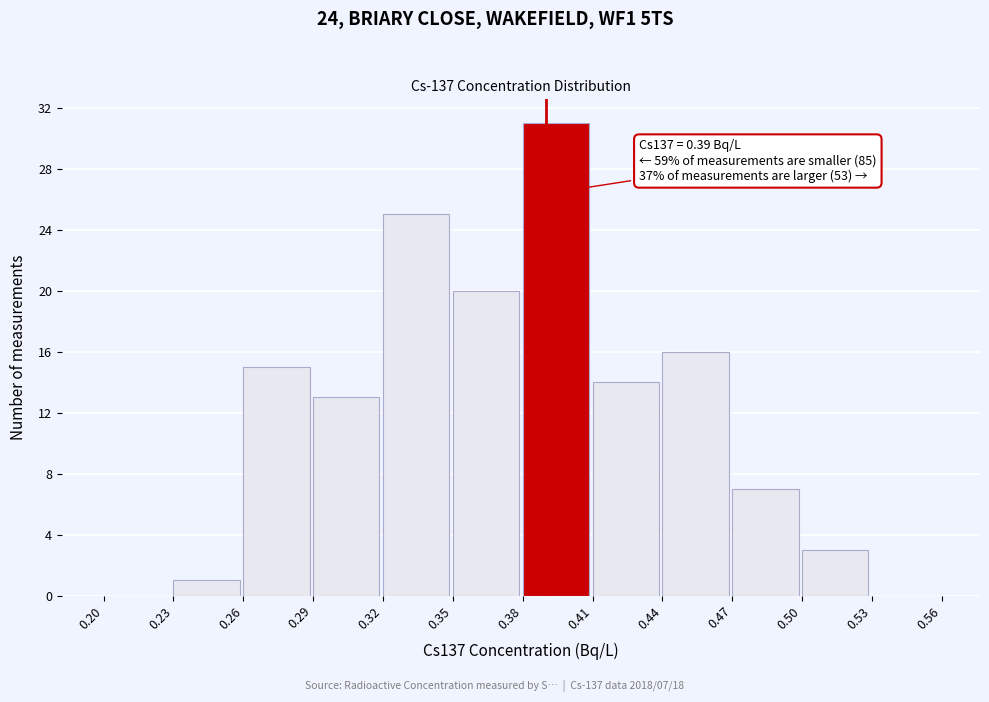

Which range on the x-axis has the tallest bar?

0.38 to 0.41